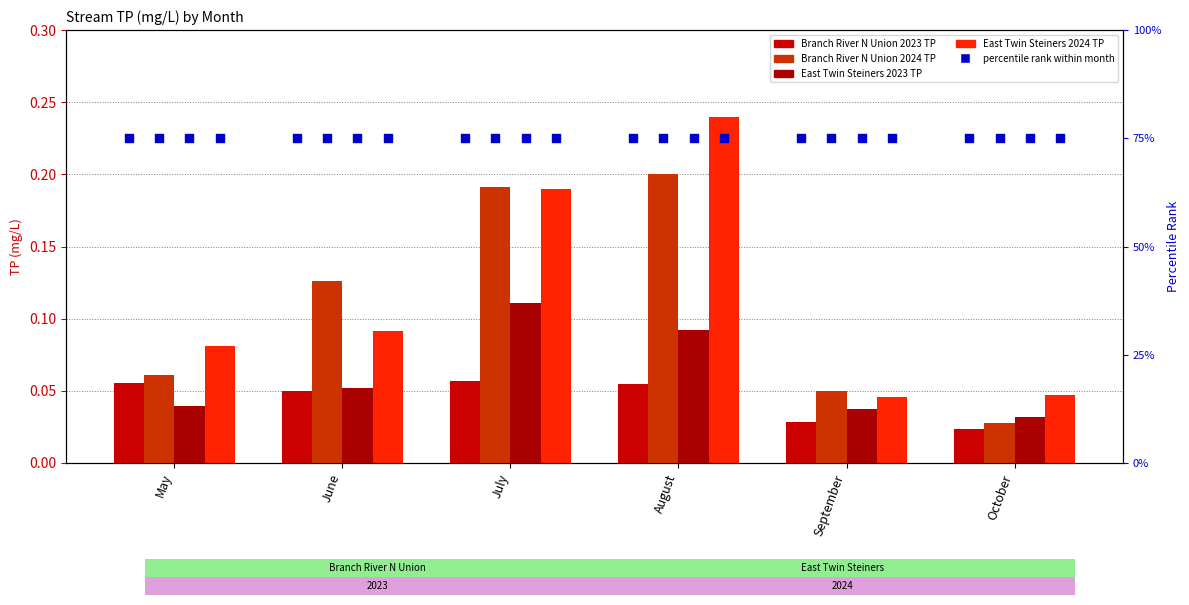

Is the value of Branch River N Union 2023 TP at June greater than the value of East Twin Steiners 2023 TP at October?

Yes